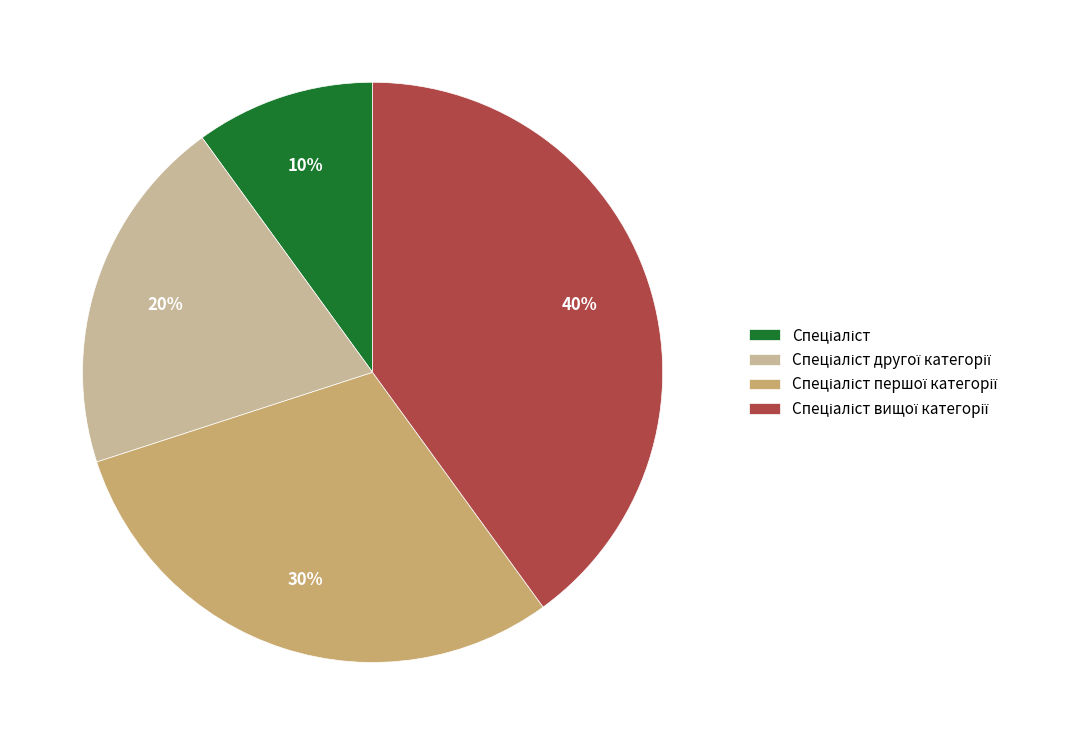

To the nearest percent, what is the average slice percentage?

25%